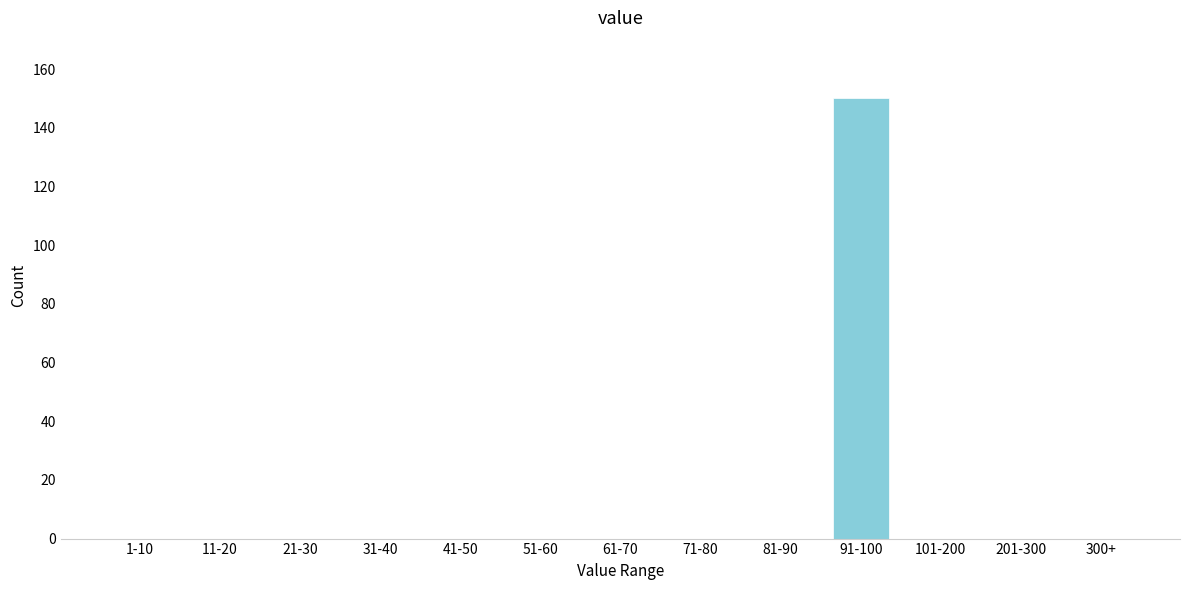

Reading left to right, list all the values displayed in this chart.

1-10=0	11-20=0	21-30=0	31-40=0	41-50=0	51-60=0	61-70=0	71-80=0	81-90=0	91-100=150	101-200=0	201-300=0	300+=0